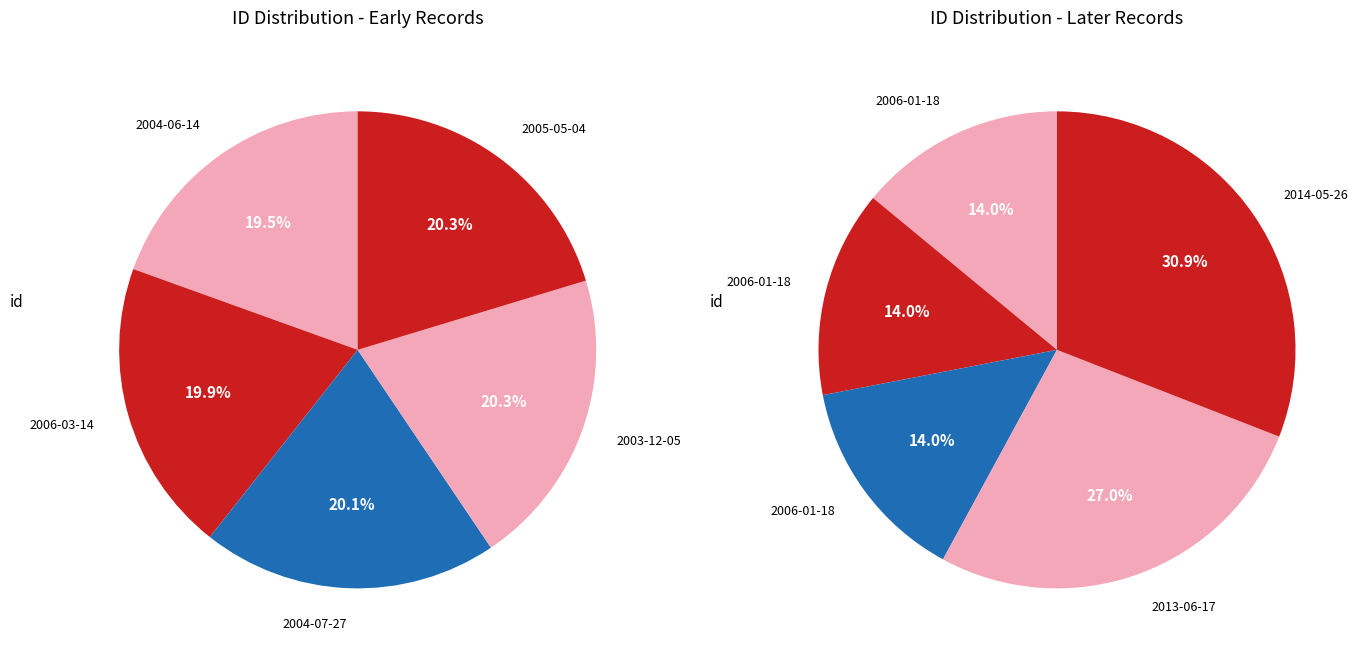

How many segments does this pie chart have?

10